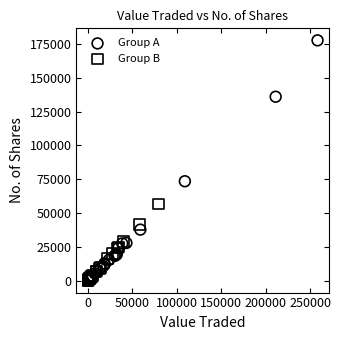

Which series has the widest spread of Y values?

Group A